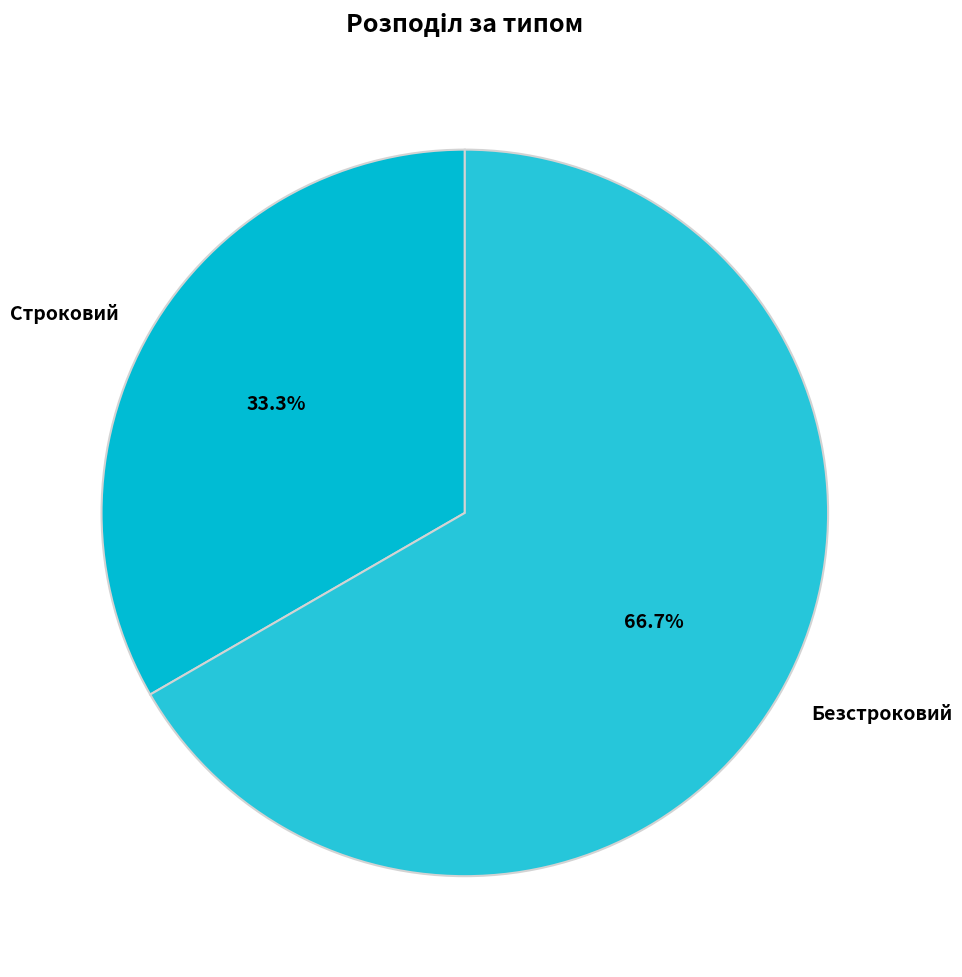

Is it true that Строковий is 33% of the pie?

True